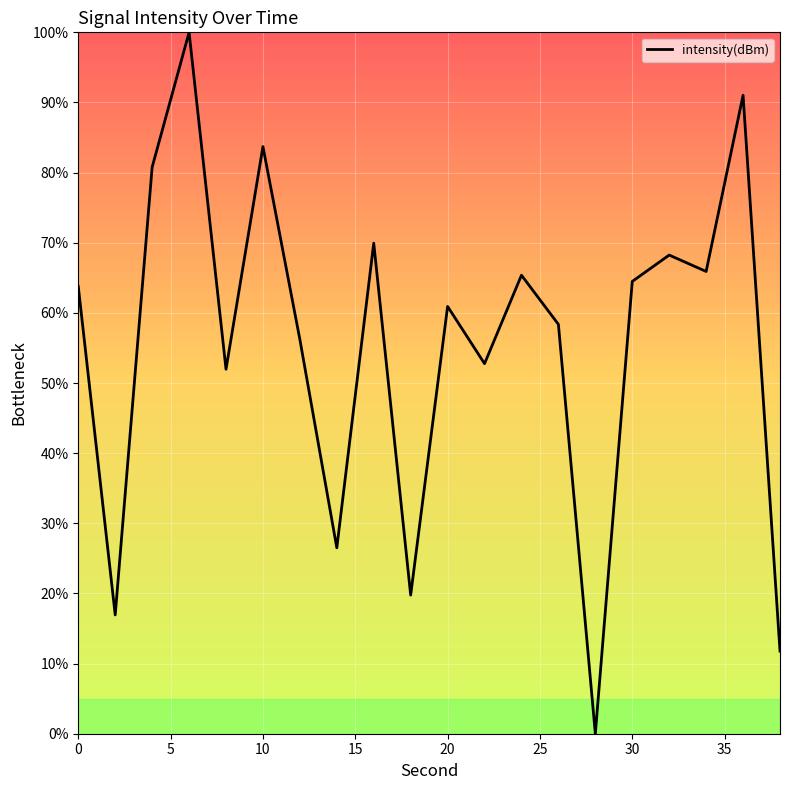

What is the greatest value displayed?

100.0